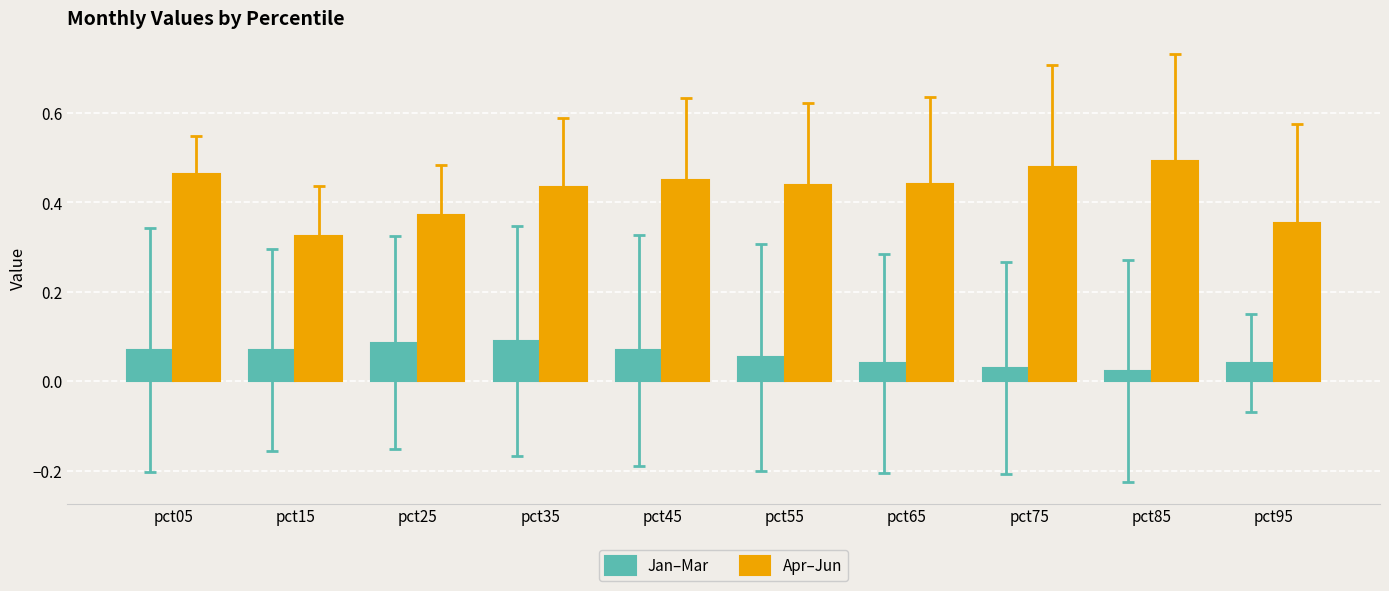

At which label is Apr–Jun closest to 0?

pct15